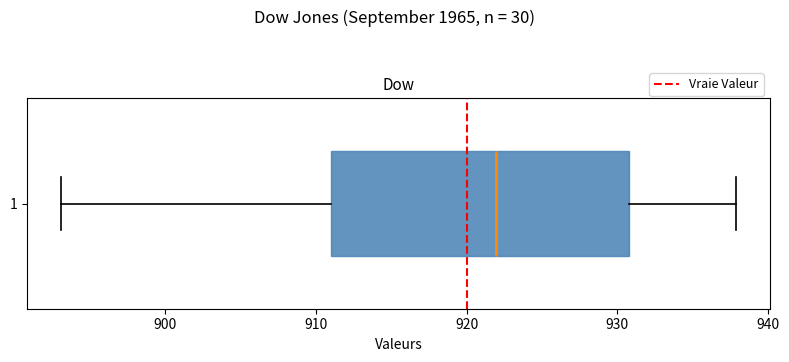

Where does the median line of the box at y = 1 sit on the x-axis? The values are not printed on the chart, so give them approximately, as read against the axis.

922